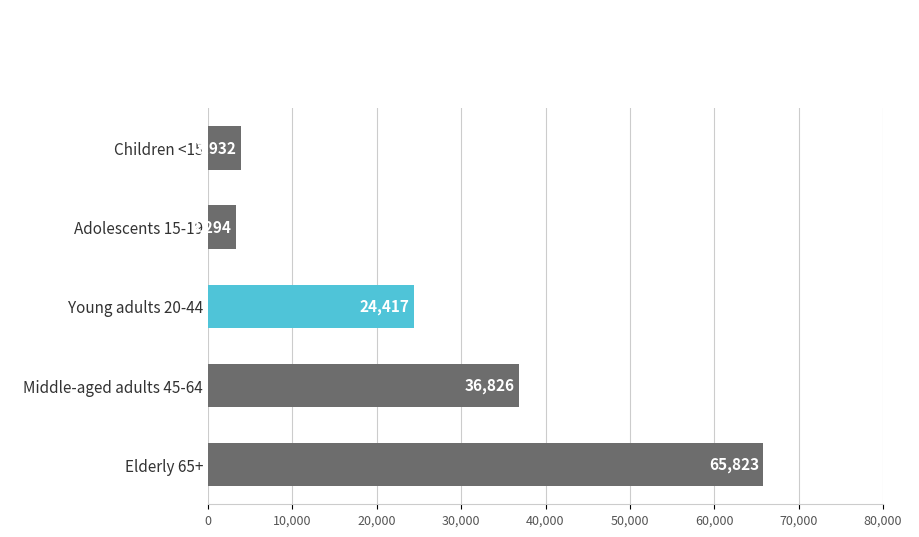

Reading top to bottom, transcribe all the data shown in this chart.

Children <15=3932	Adolescents 15-19=3294	Young adults 20-44=24417	Middle-aged adults 45-64=36826	Elderly 65+=65823